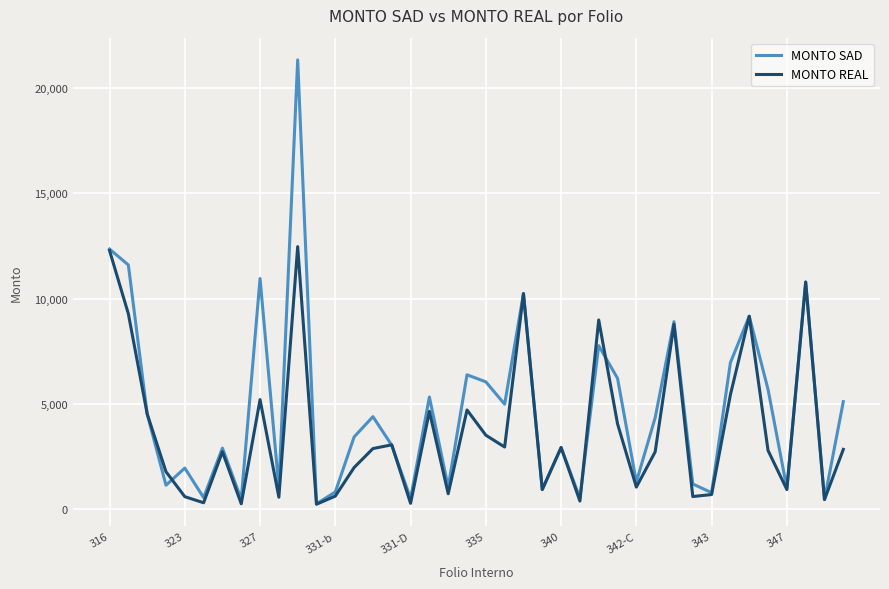

Which series has the widest spread of values?

MONTO SAD